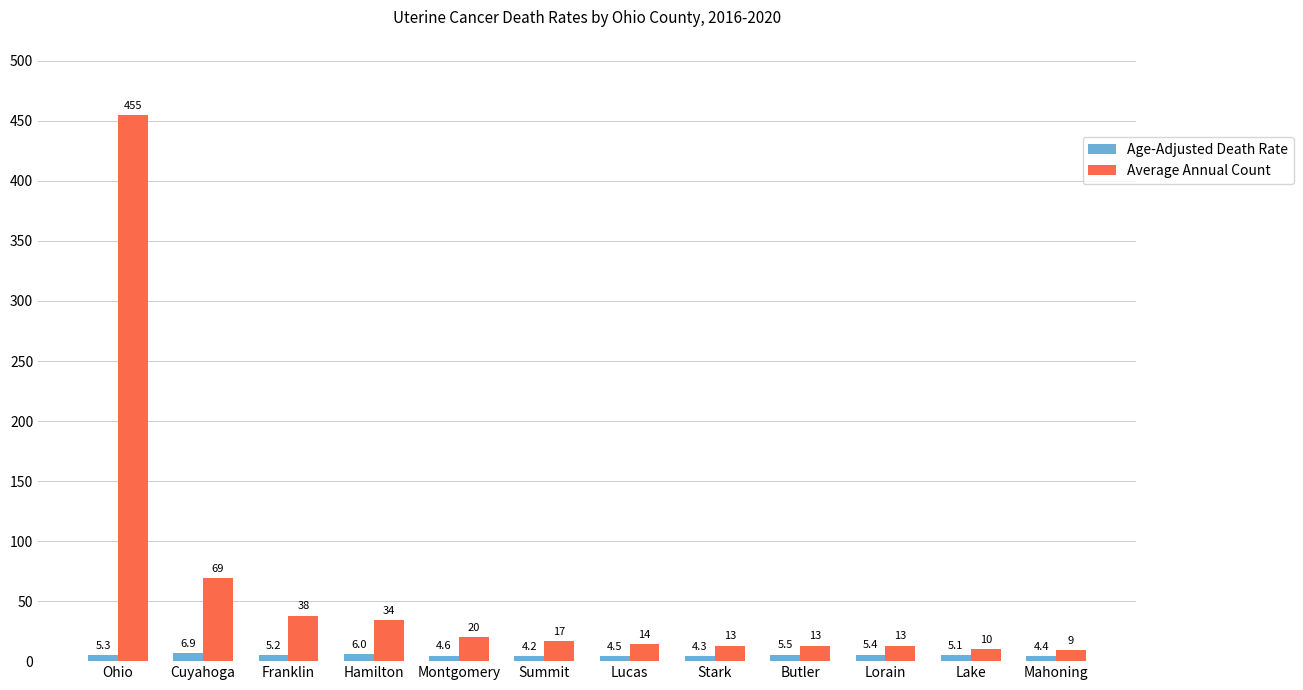

Is the value of Age-Adjusted Death Rate at Mahoning greater than the value of Average Annual Count at Mahoning?

No